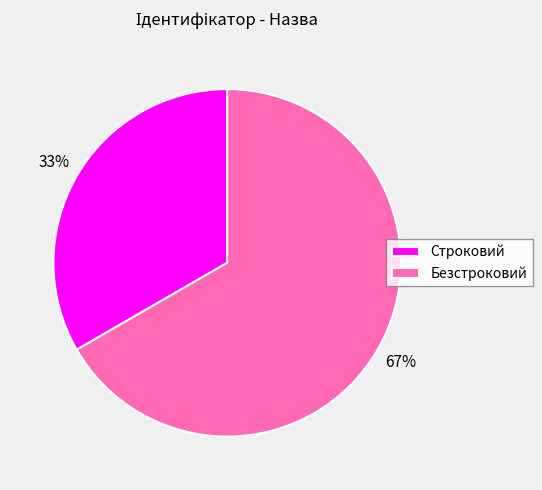

Which has a higher value, Строковий or Безстроковий?

Безстроковий